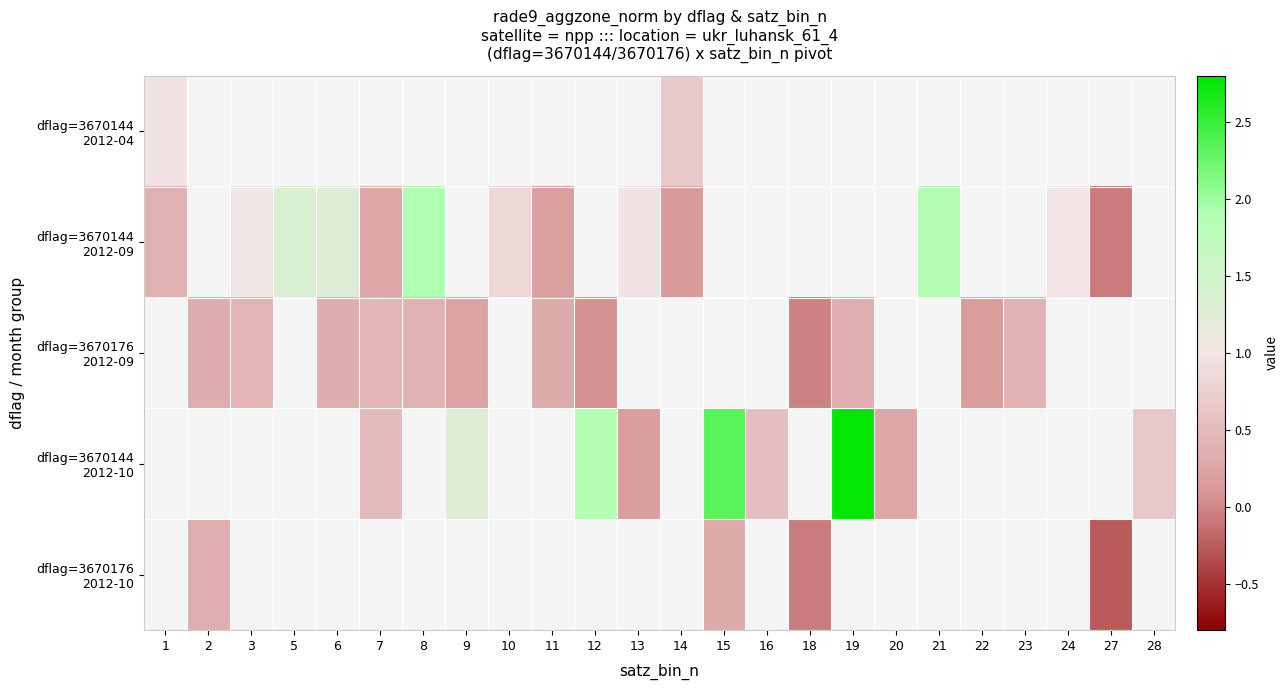

Between 28 and 22, which is larger?

22